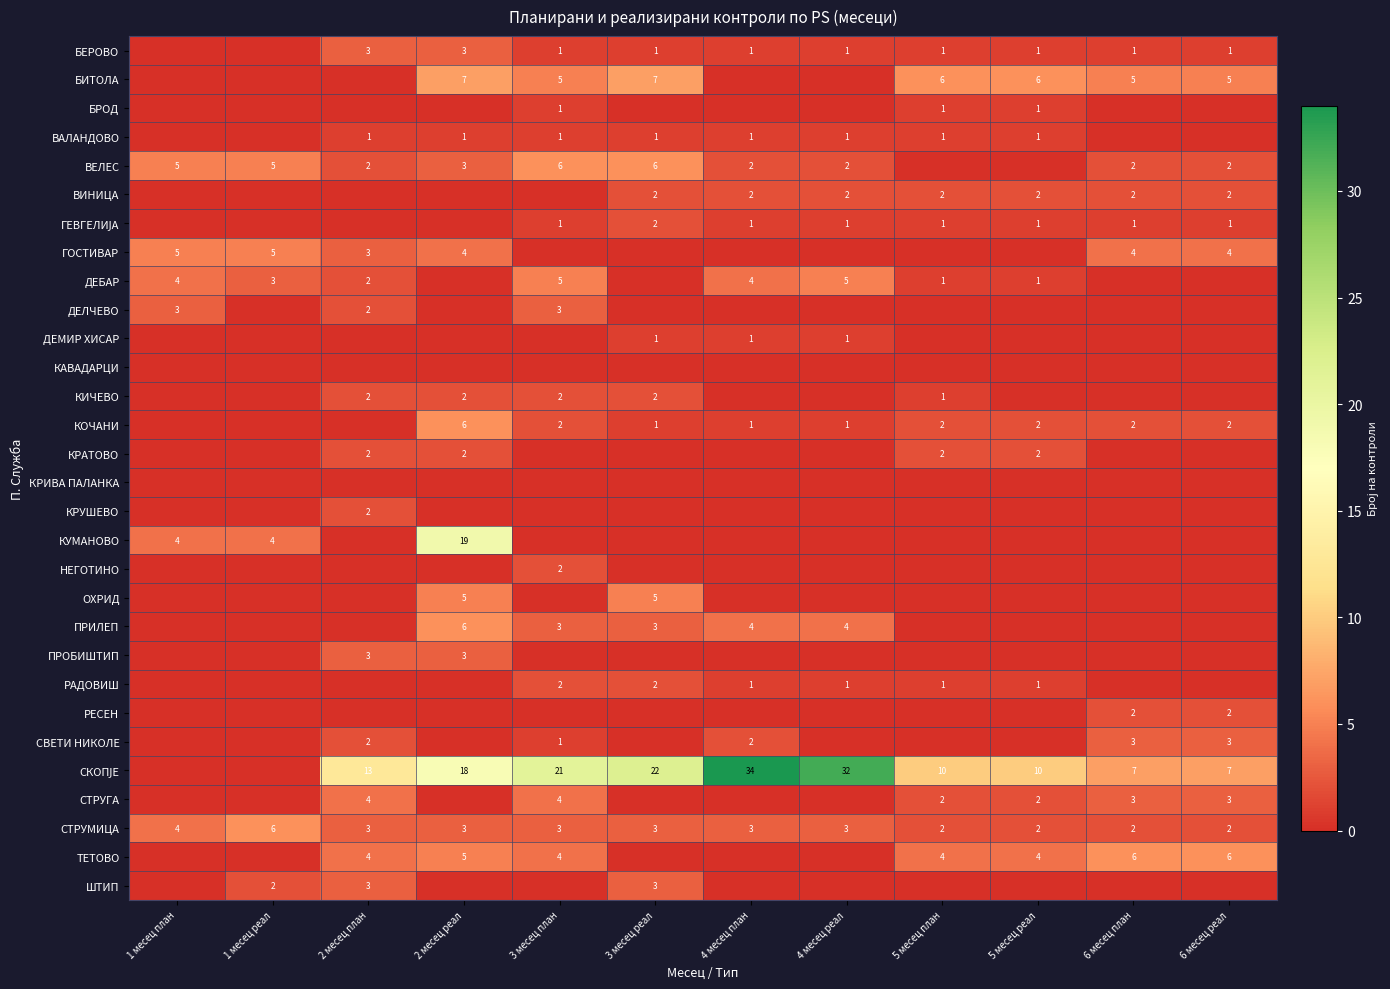

The СТРУМИЦА series shows 4 at 1 месец реал. True or false?

False